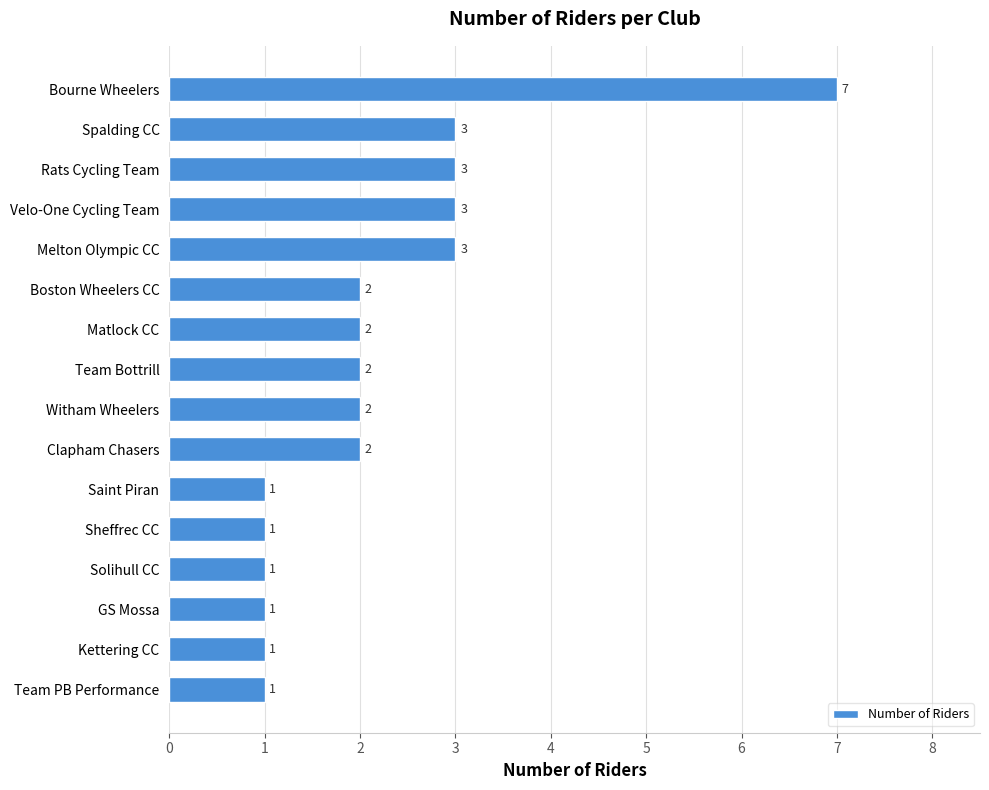

Reading top to bottom, transcribe all the data shown in this chart.

7	3	3	3	3	2	2	2	2	2	1	1	1	1	1	1